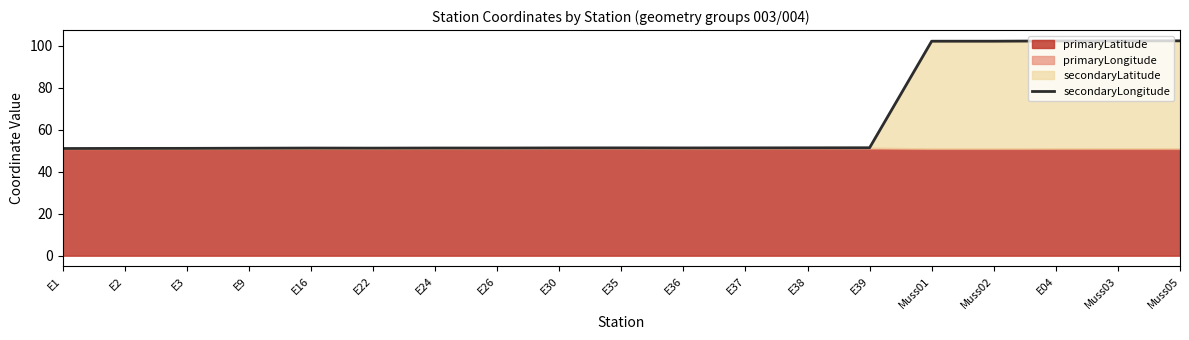

True or false: the data shows 34.5 at E38.

False